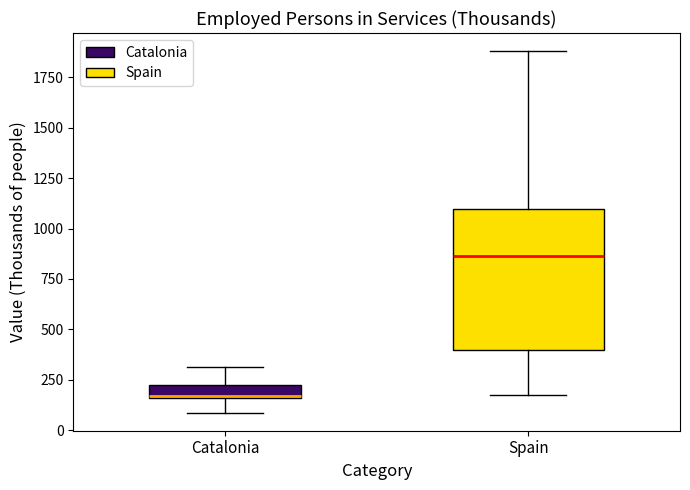

Comparing the boxes themselves (not the whiskers), which one is the tallest?

Spain